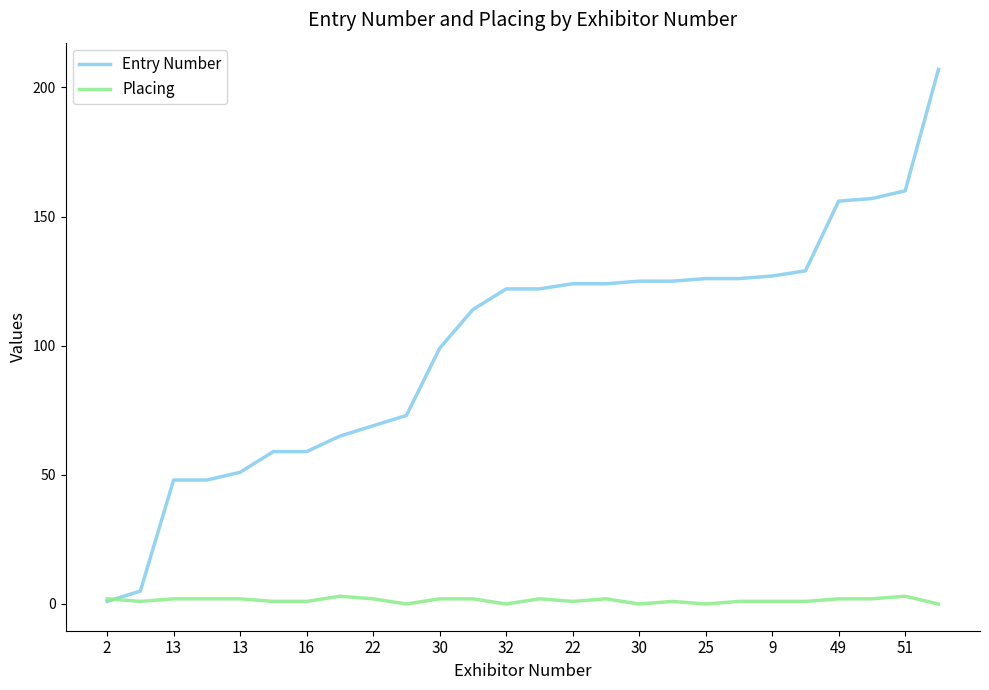

Rank the series by their maximum value, from lowest to highest.

Placing, Entry Number